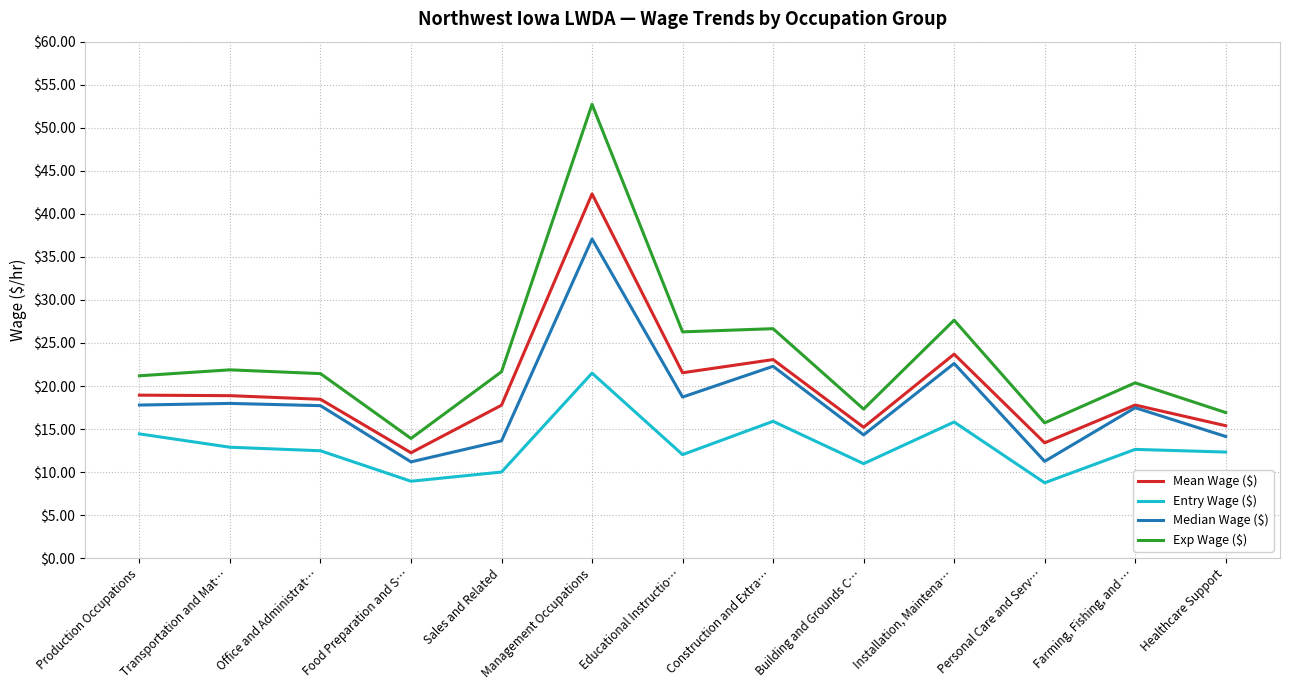

At how many categories does at least one series exceed 31?

1